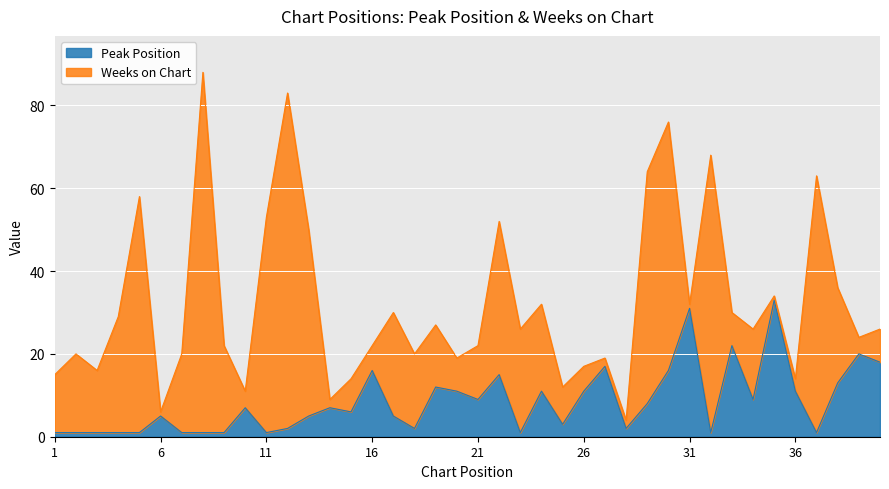

True or false: the data shows 4 at 29.

False